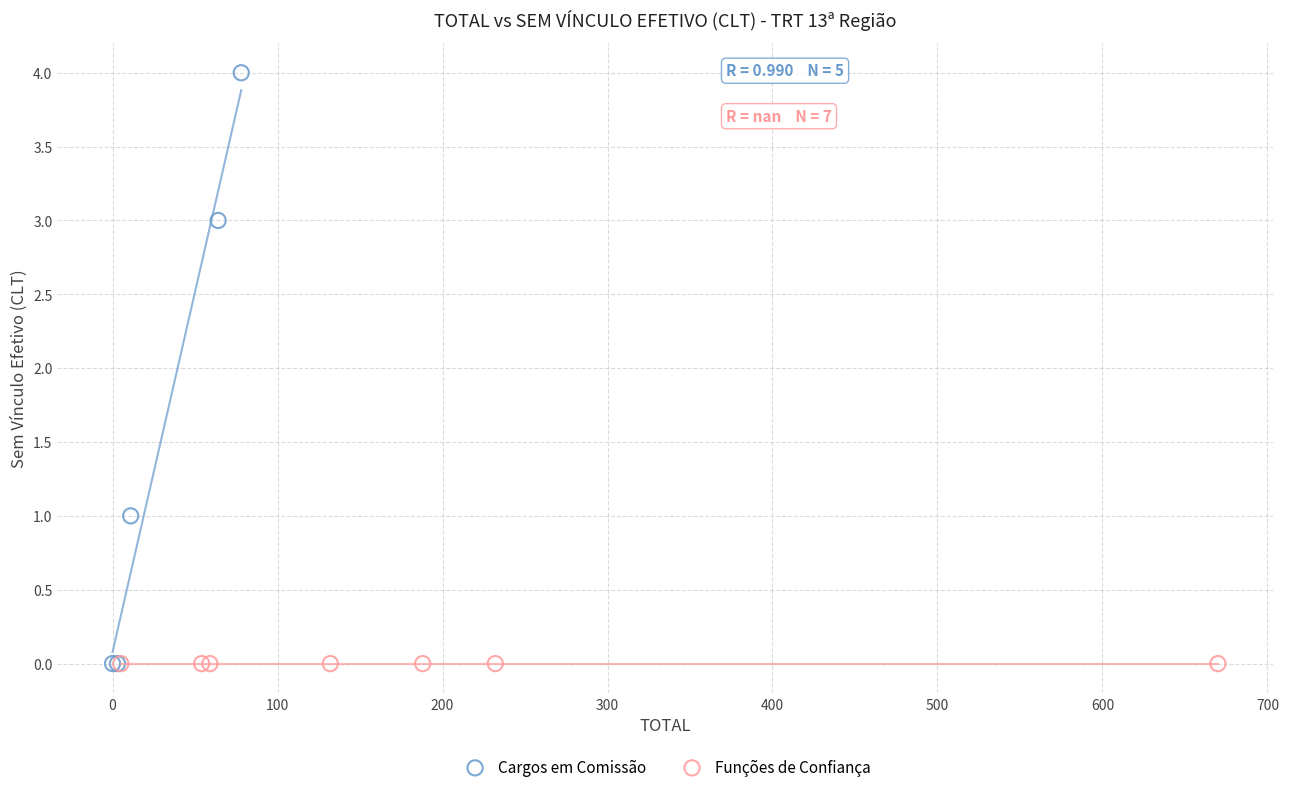

Which series reaches the maximum Y coordinate?

Cargos em Comissão